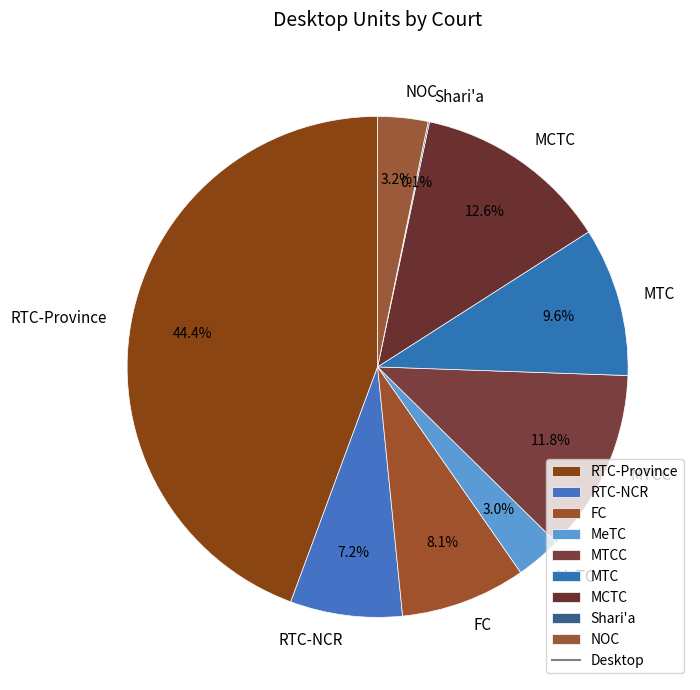

Is the sum of NOC and FC greater than half?

No